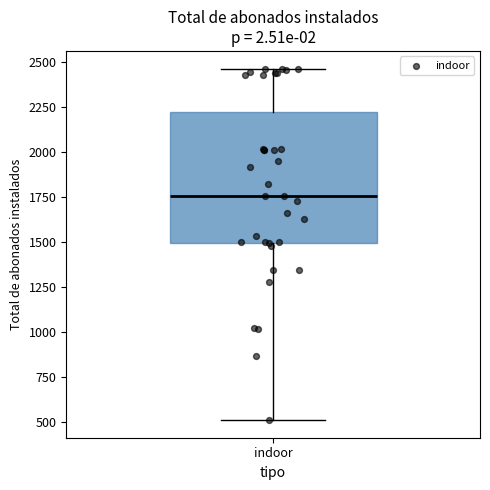

Transcribe this box plot: give where the median line is, the range the box spans, and where the two whiskers end, as read against the y-axis. The values are not printed on the chart, so give them approximately, as read against the axis.

median 1750, box 1500 to 2200, whiskers 500 to 2450